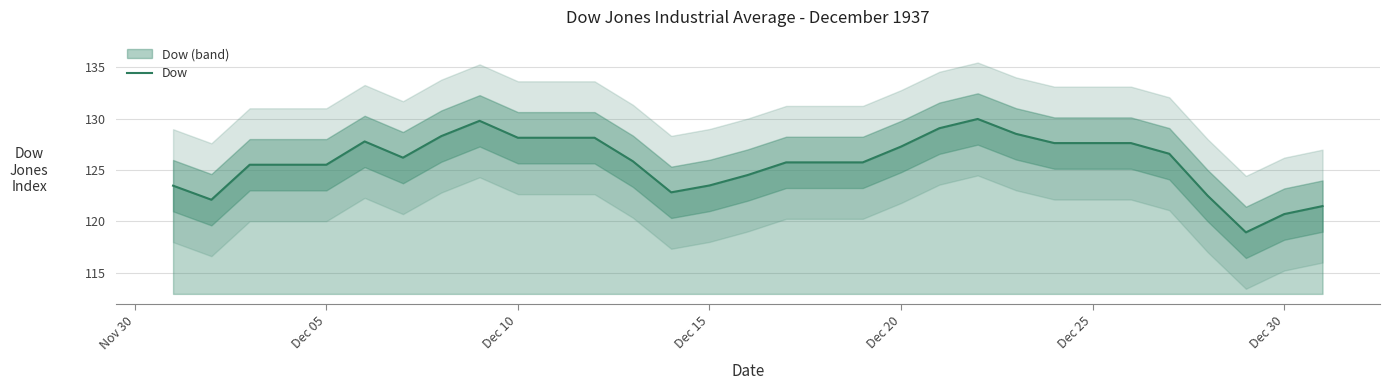

What is the value of the 15th point from the left?

123.5